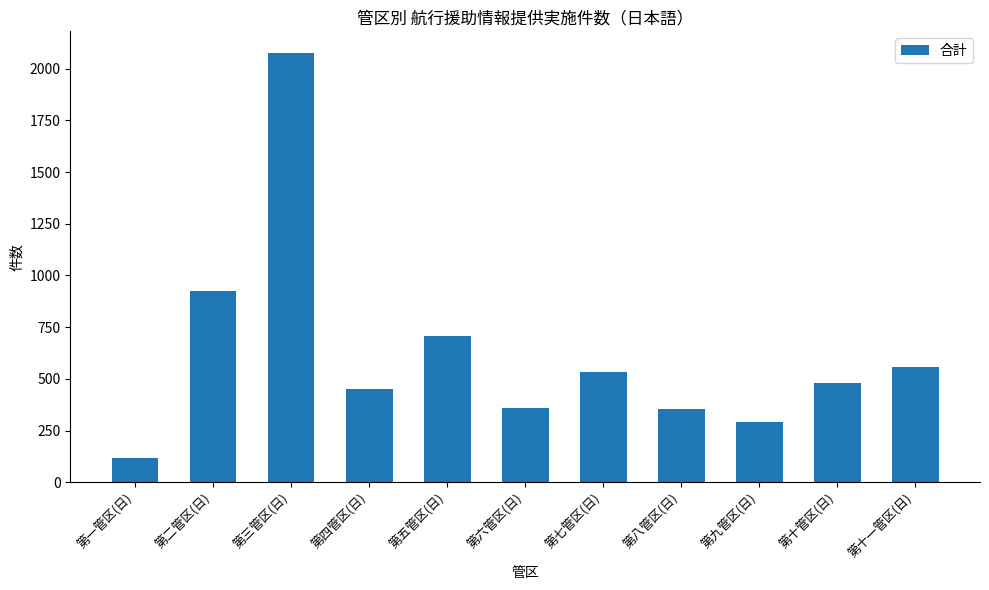

True or false: the data shows 36 at 第一管区(日).

False